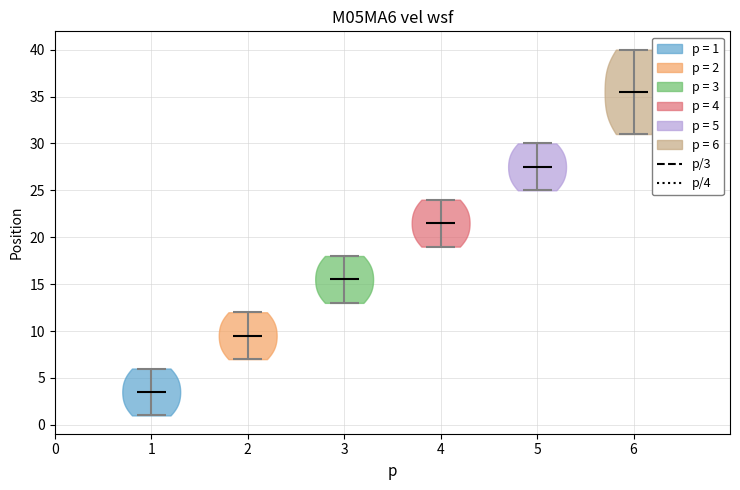

Where does the median line of the violin at x = 3 sit on the y-axis? The values are not printed on the chart, so give them approximately, as read against the axis.

15.5